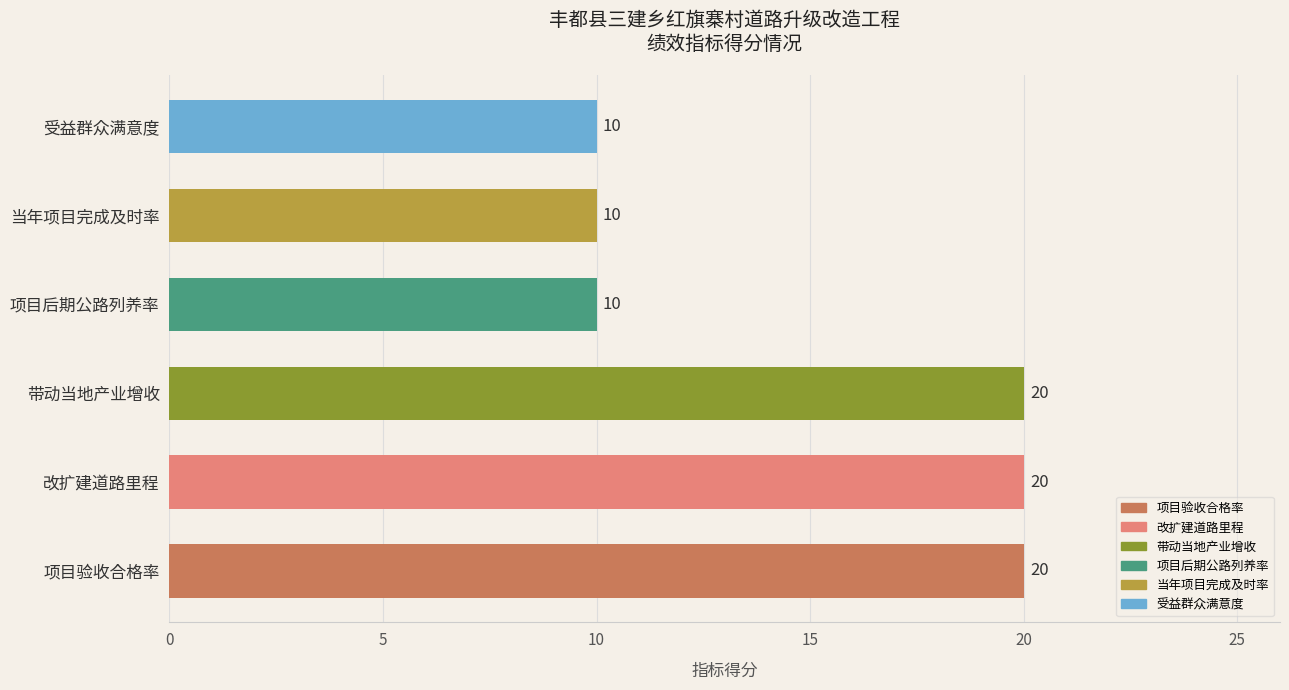

What is the average value?

15